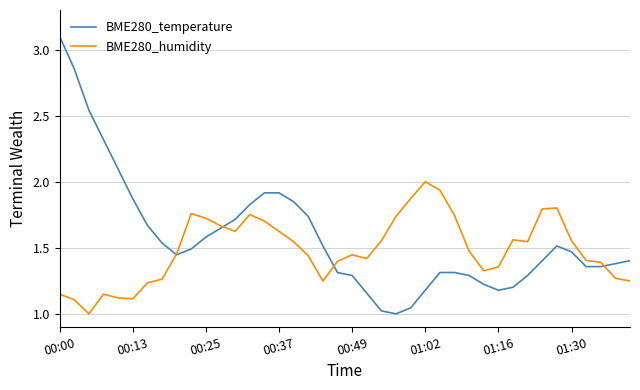

Which series has the widest spread of values?

BME280_temperature